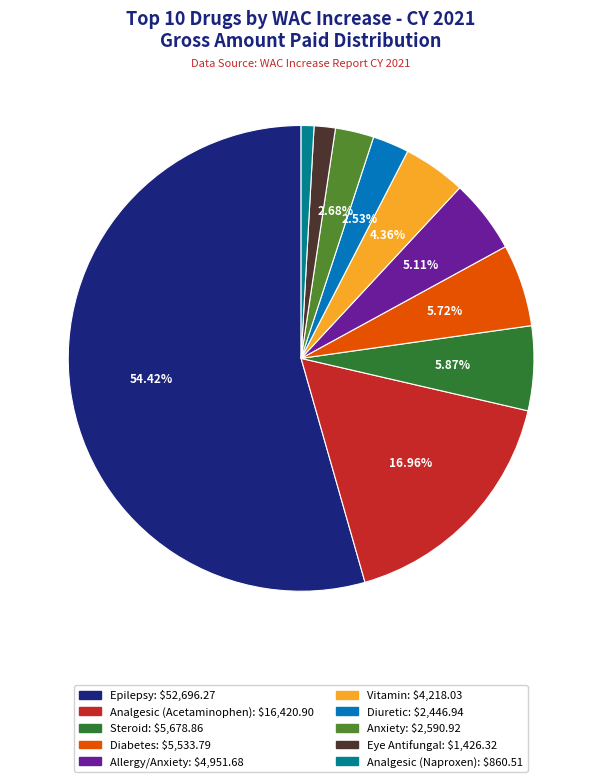

To the nearest percent, what is the difference between the Analgesic (Acetaminophen) and Eye Antifungal slice percentages?

15%